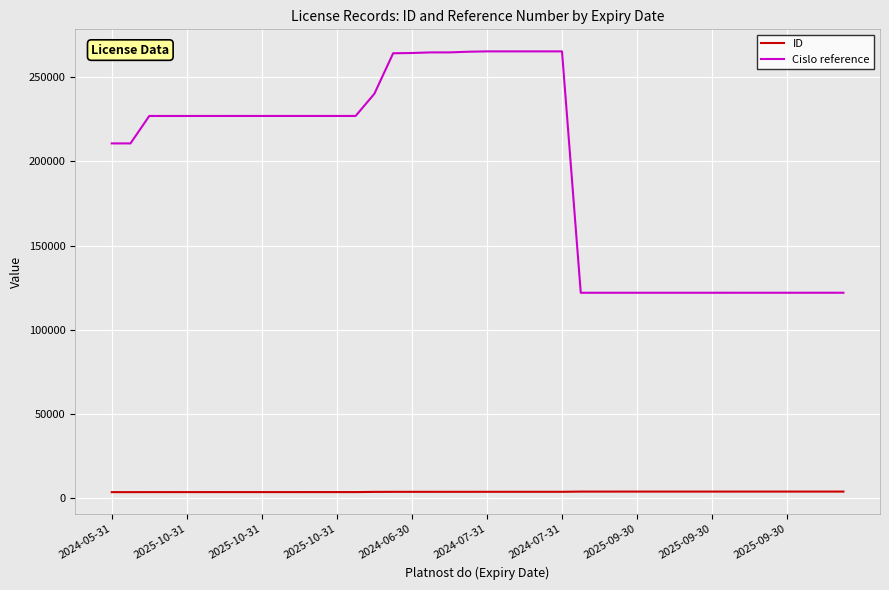

True or false: ID and Cislo reference intersect in this chart.

False